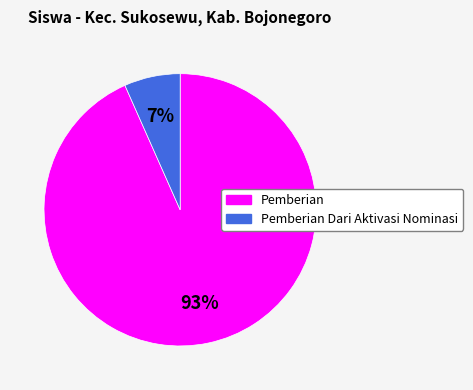

How many slices are in this pie chart?

2